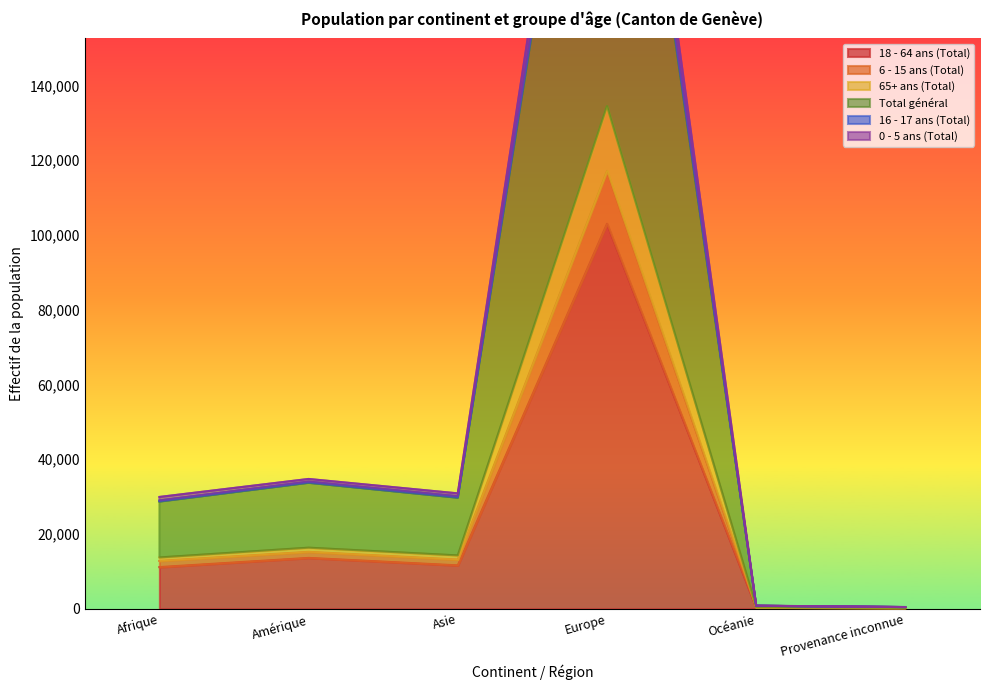

What is the sum of the 18 - 64 ans (Total) values at Asie and Provenance inconnue?

11768